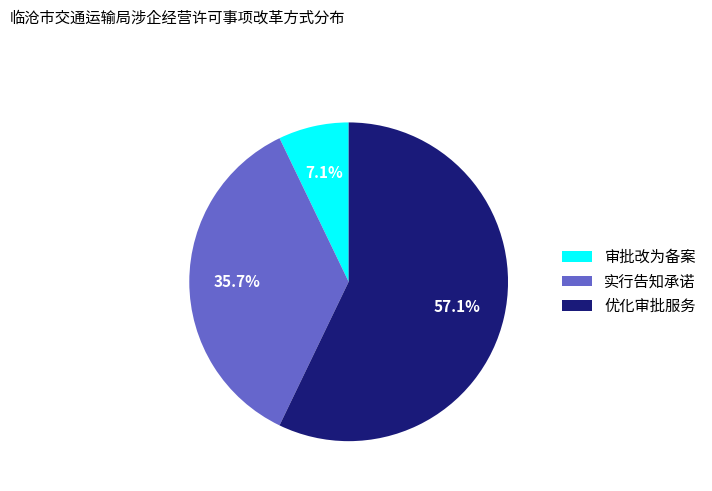

To the nearest percent, what is the difference between the largest and smallest slice percentages?

50%